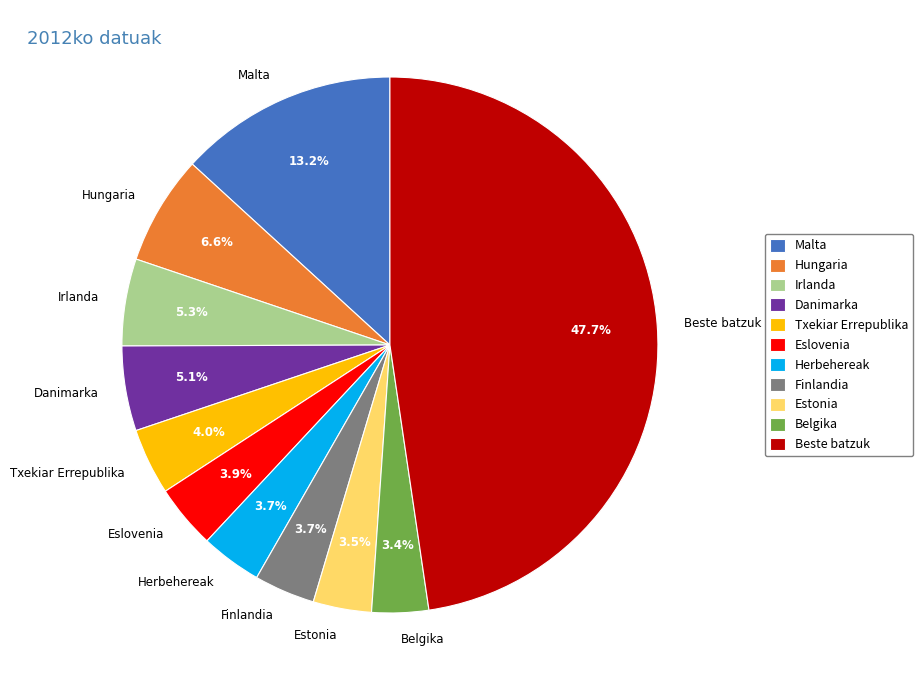

Does any single category account for the majority?

No